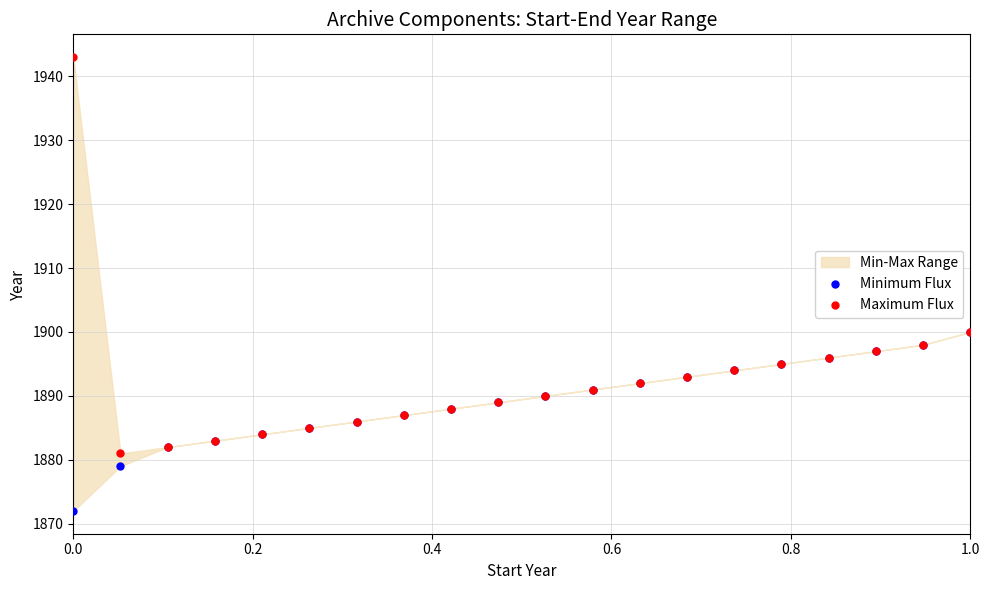

Which series contains the lowest Y value?

Minimum Flux